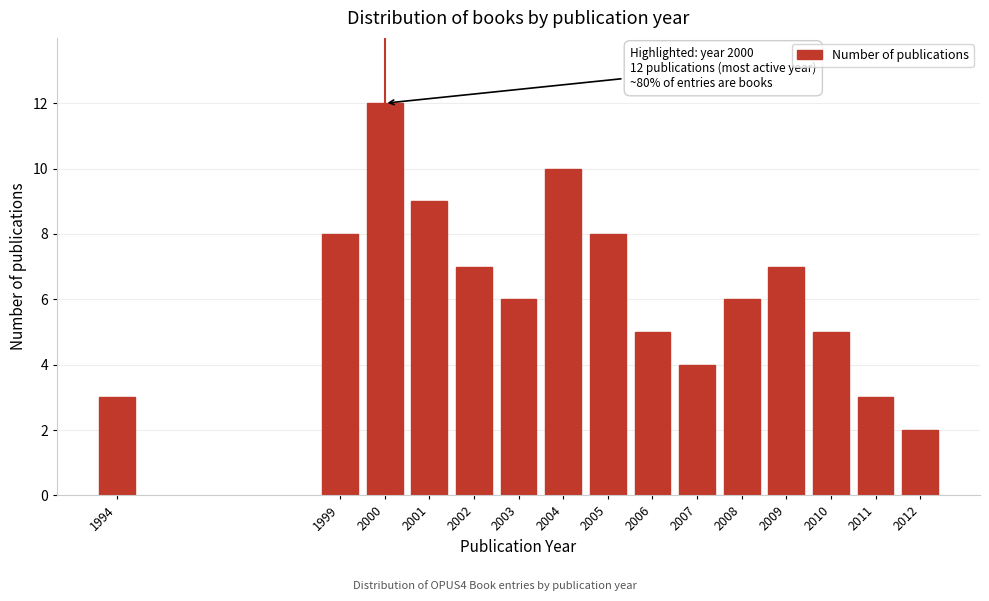

Reading left to right, extract all data points from this chart.

1994=3	1999=8	2000=12	2001=9	2002=7	2003=6	2004=10	2005=8	2006=5	2007=4	2008=6	2009=7	2010=5	2011=3	2012=2